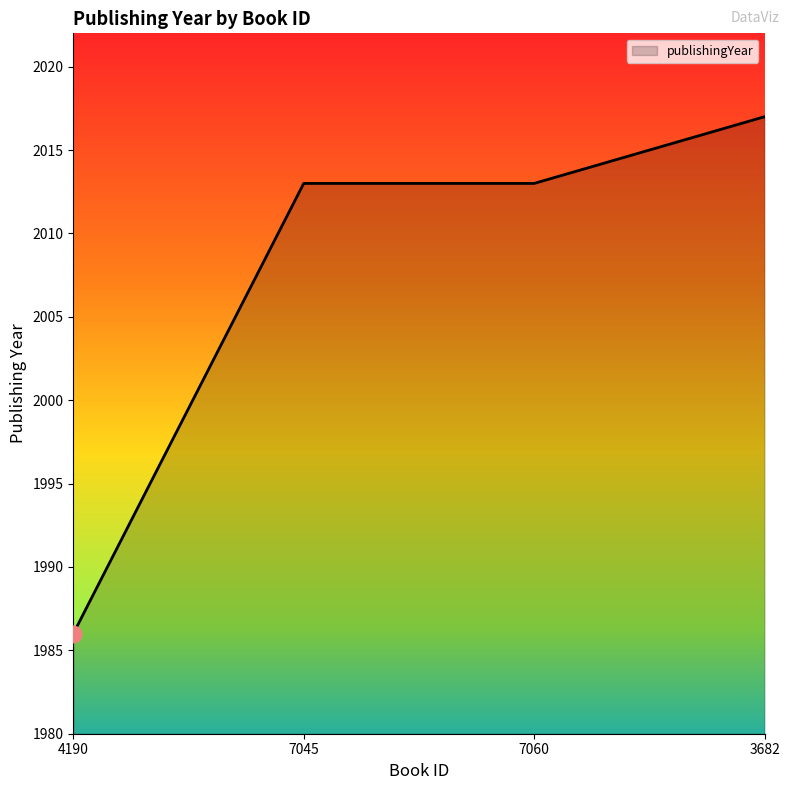

What position from the right is 4190?

4